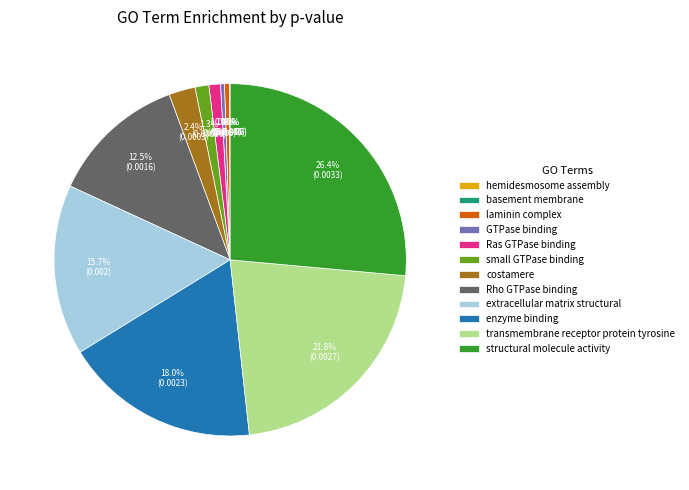

To the nearest percent, what percentage of the pie is enzyme binding?

18%